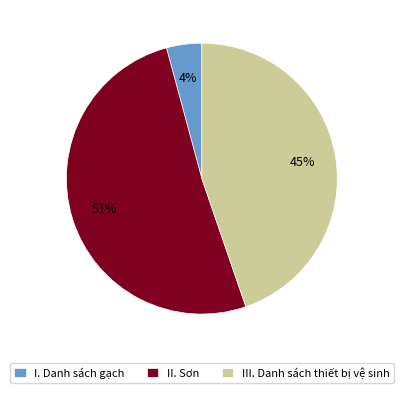

True or false: II. Sơn accounts for 51% of the total.

True